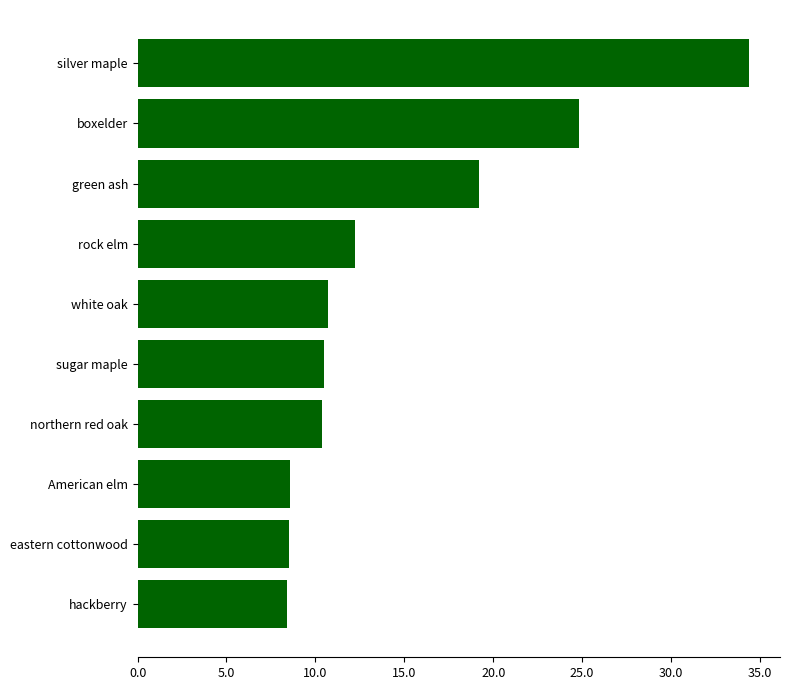

Which has a higher value, silver maple or eastern cottonwood?

silver maple